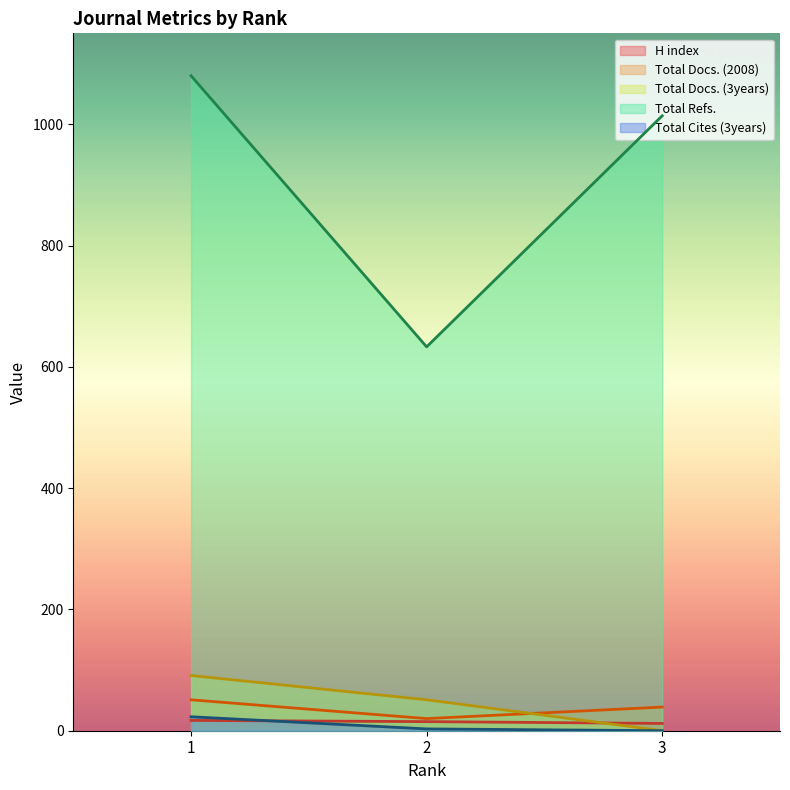

What is the difference between the highest and lowest values at 3?

1014